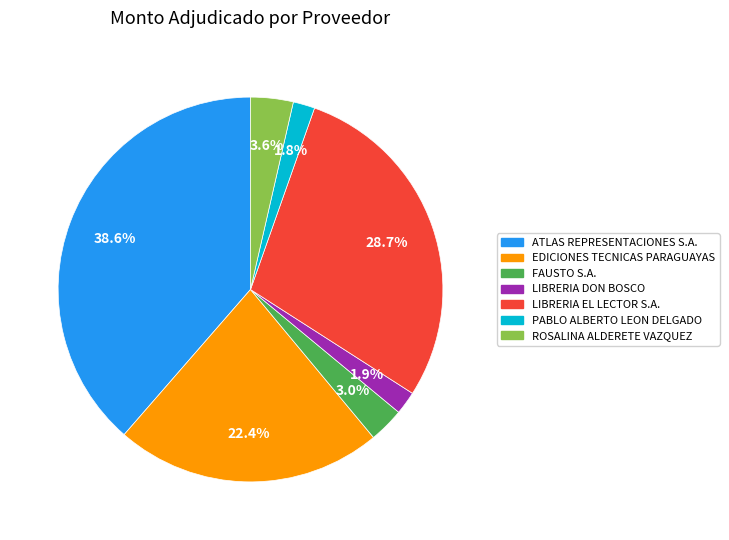

To the nearest percent, what is the combined percentage of FAUSTO S.A. and LIBRERIA DON BOSCO?

5%